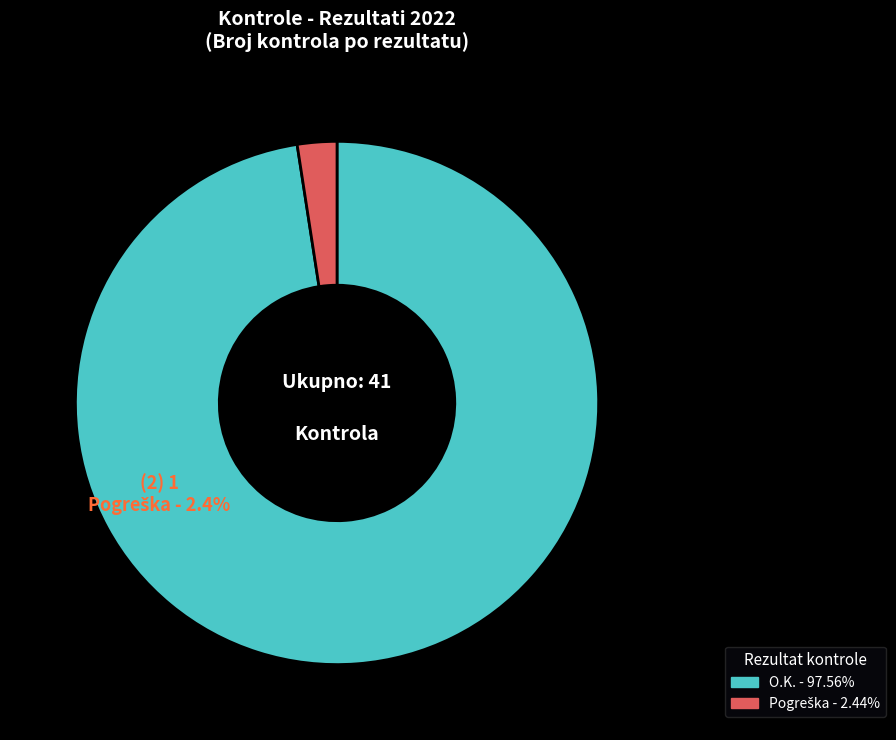

To the nearest percent, what is the combined percentage of O.K. and Pogreška?

100%